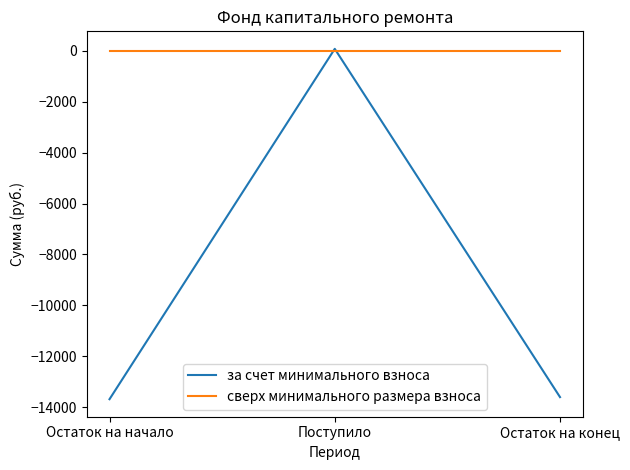

What is the average value of the за счет минимального взноса series?

-9070.1